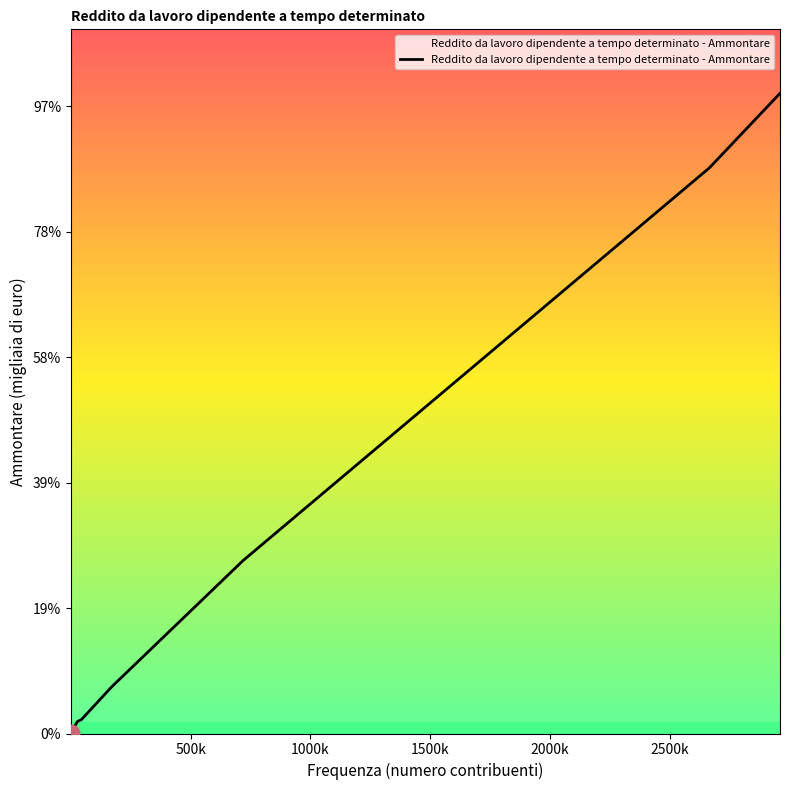

What is the label of the 6th point from the left?

2500k